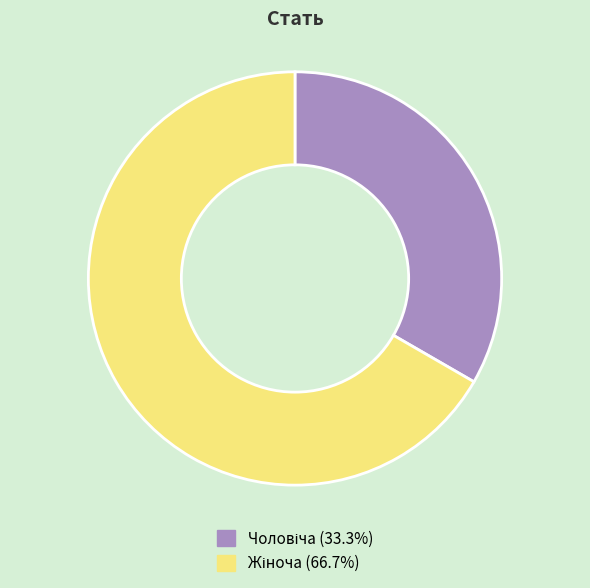

Is there a majority slice in this chart?

Yes